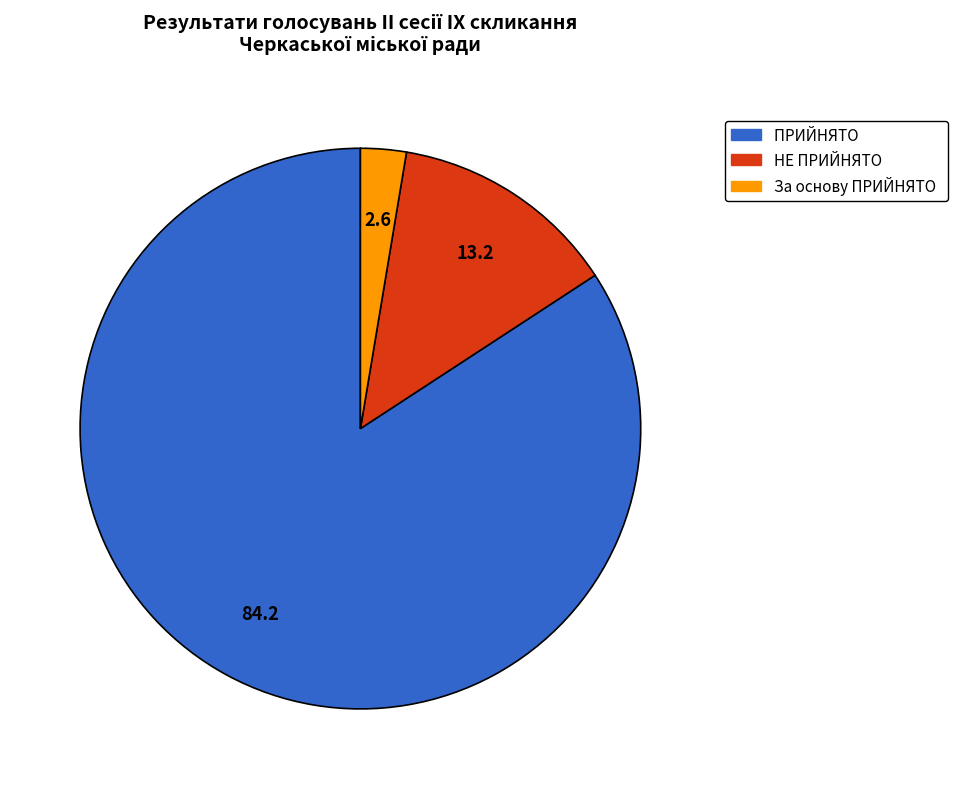

Is there a majority slice in this chart?

Yes